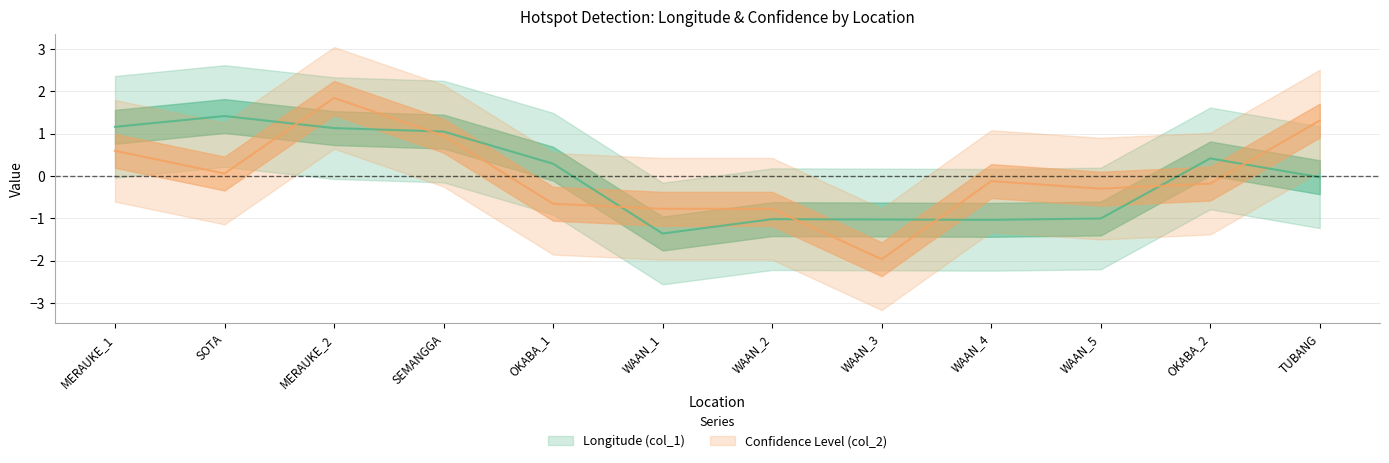

What is the difference between the maximum and second lowest values in the Longitude (col_1) series?

2.5